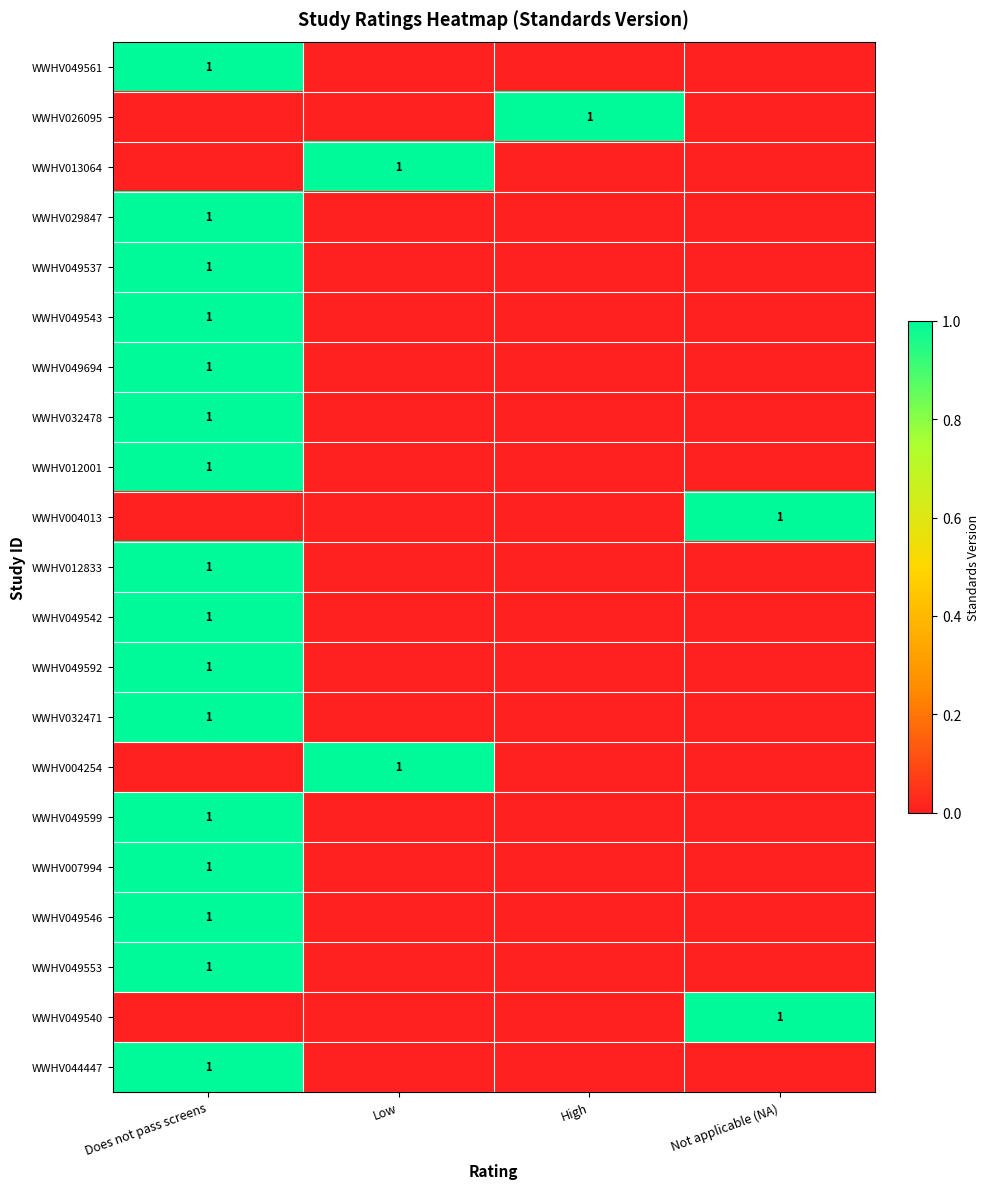

Is it true that WWHV049542 equals 1 at Does not pass screens?

True